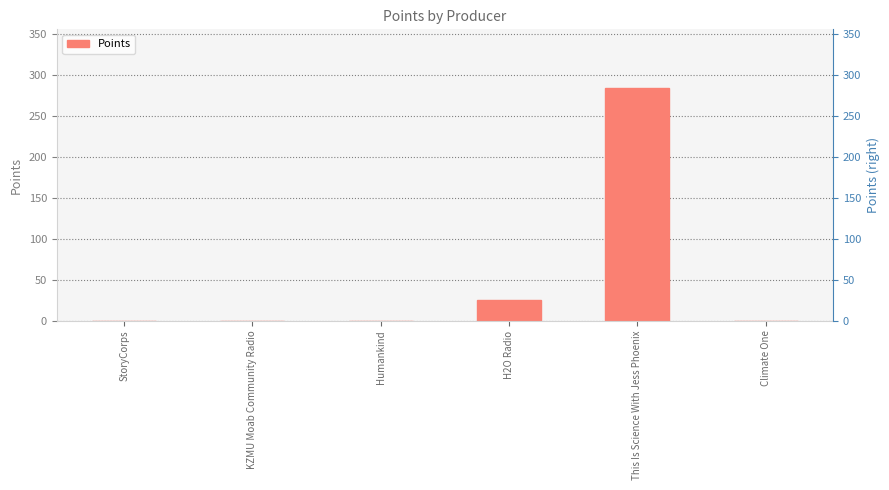

Reading left to right, what are all the values shown in this chart?

StoryCorps=0	KZMU Moab Community Radio=0	Humankind=0	H2O Radio=26	This Is Science With Jess Phoenix=285	Climate One=0